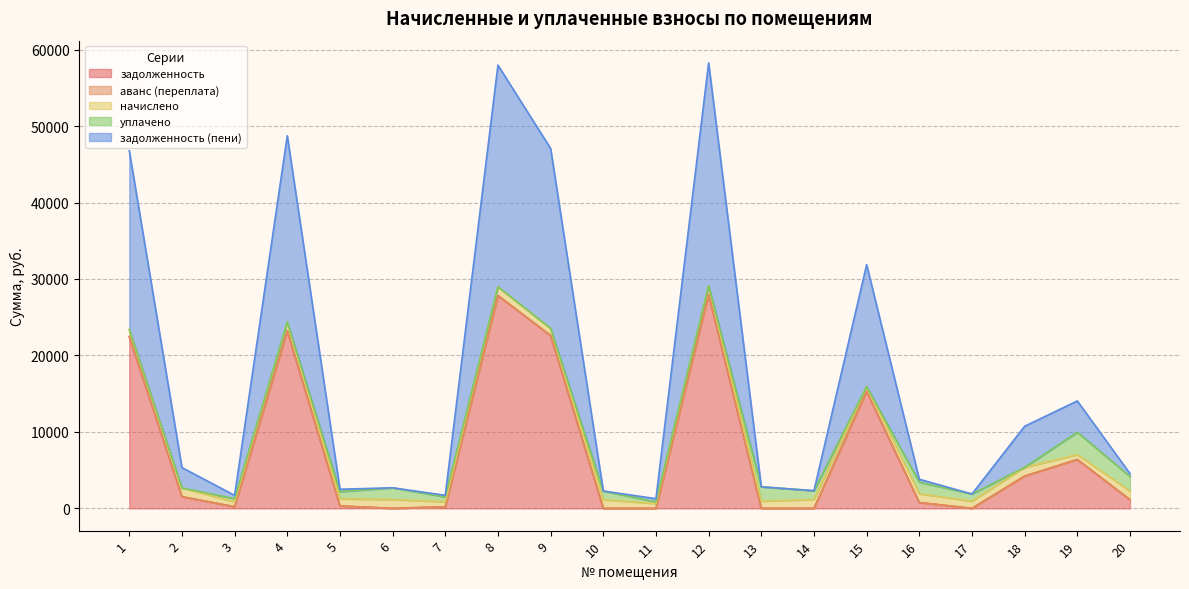

Reading left to right, what are all the values shown in this chart?

задолженность: 1=22461.0	2=1522.8	3=212.4	4=23224.7	5=312.6	6=0.0	7=209.3	8=27829.1	9=22602.2	10=0.6	11=0.0	12=27970.3	13=6.7	14=0.0	15=15303.7	16=761.4	17=0.0	18=4218.5	19=6388.9	20=1137.0
аванс (переплата): 1=0.0	2=0.0	3=0.0	4=0.0	5=0.0	6=1.2	7=0.0	8=0.0	9=0.0	10=0.0	11=0.0	12=0.0	13=0.0	14=2.5	15=0.0	16=0.0	17=0.3	18=0.0	19=0.0	20=0.0
начислено: 1=930.1	2=1142.7	3=637.6	4=1142.7	5=938.0	6=1152.5	7=645.5	8=1152.5	9=936.0	10=1133.0	11=633.8	12=1158.3	13=938.0	14=1154.4	15=633.8	16=1142.7	17=939.9	18=1150.5	19=635.7	20=1136.8
уплачено: 1=0.0	2=0.0	3=425.5	4=0.0	5=938.2	6=1536.3	7=639.6	8=0.0	9=0.0	10=1134.0	11=211.7	12=0.0	13=1879.3	14=1152.0	15=0.0	16=1523.4	17=940.5	18=0.0	19=2935.3	20=1893.1
задолженность (пени): 1=23391.2	2=2665.5	3=424.6	4=24367.4	5=312.3	6=0.0	7=215.2	8=28981.5	9=23538.2	10=0.0	11=422.1	12=29128.6	13=0.0	14=0.0	15=15937.5	16=380.7	17=0.0	18=5369.0	19=4089.3	20=380.8